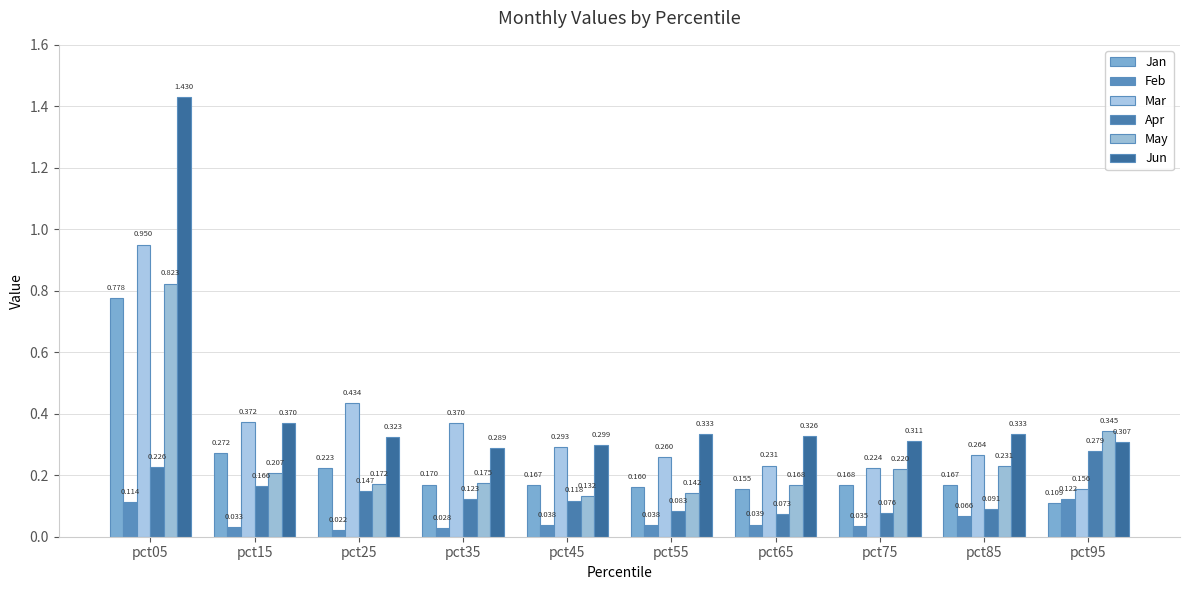

What is the difference between the Feb values at pct65 and pct05?

0.1